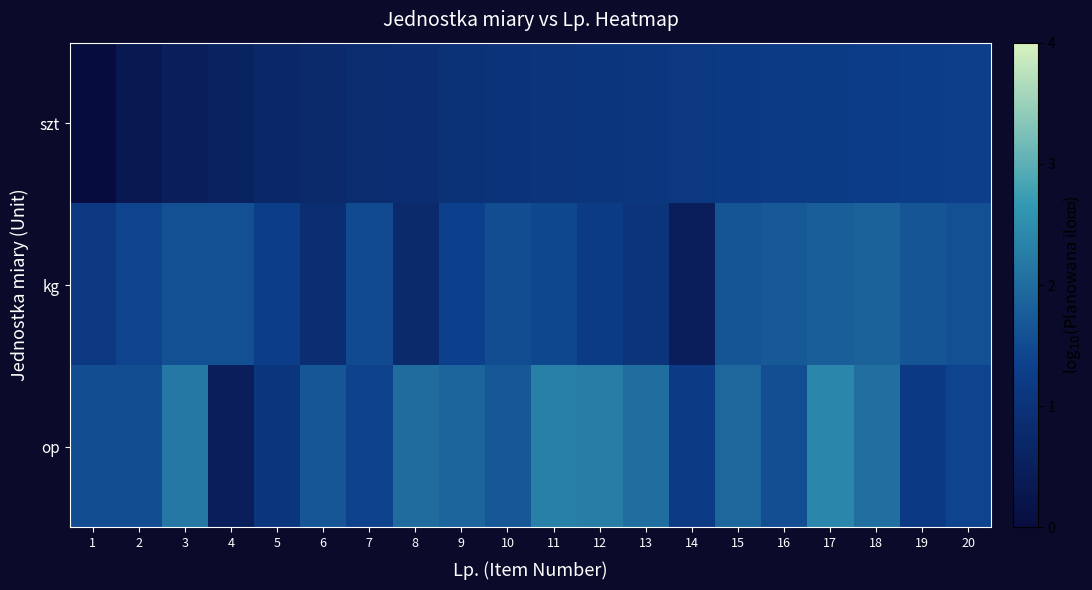

Which has a higher value, 1 or 19?

19